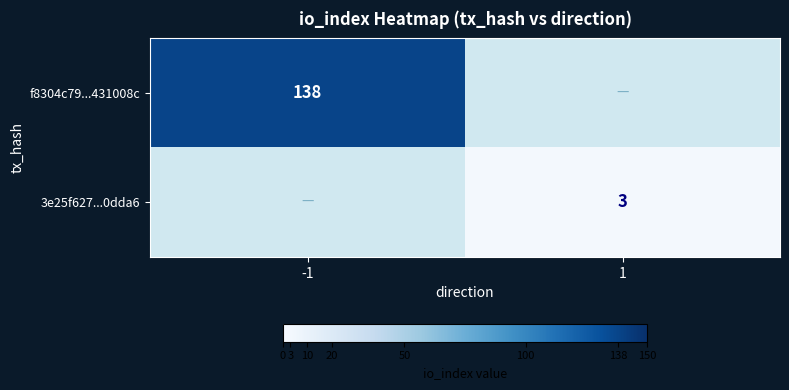

Is it true that f8304c79...431008c equals 85.1 at -1?

False